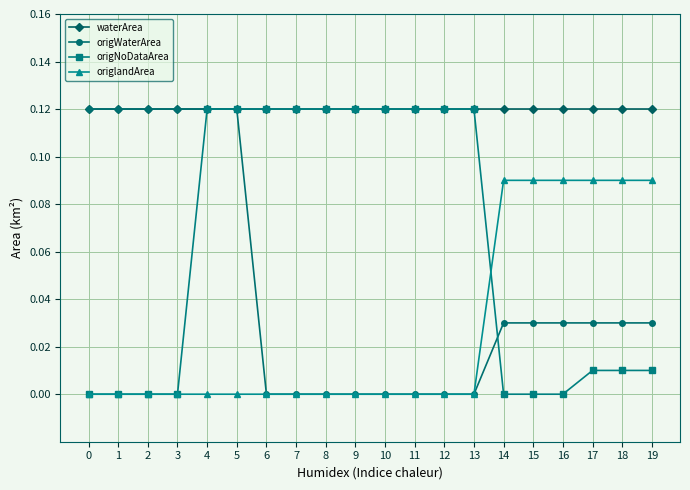

List the series in order of their overall mean, highest first.

waterArea, origNoDataArea, origWaterArea, origlandArea